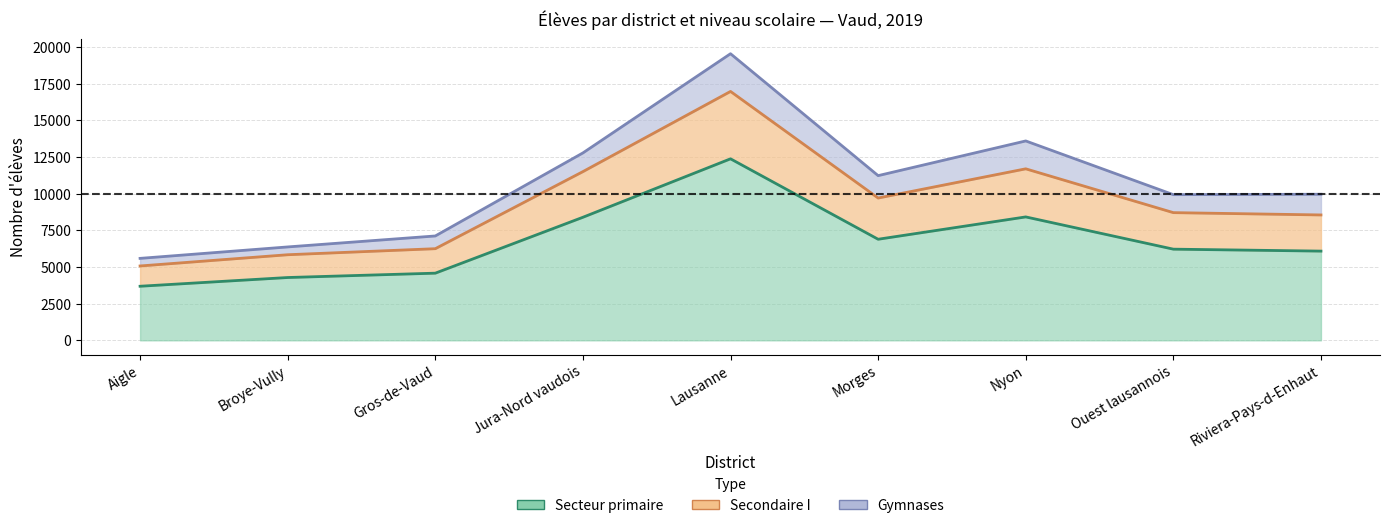

How many data points does each series have?

9